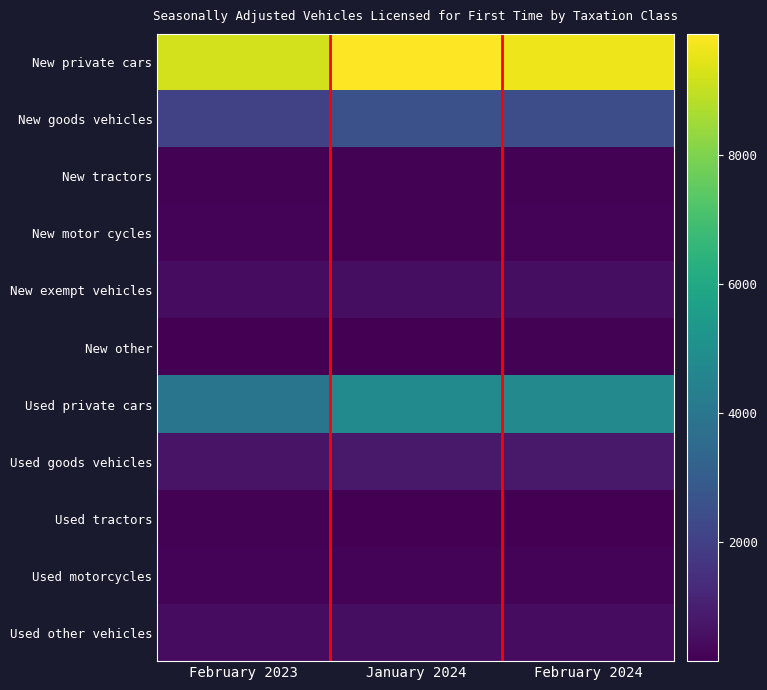

Reading left to right, list all the values displayed in this chart.

New private cars: February 2023=9218	January 2024=9879	February 2024=9635
New goods vehicles: February 2023=2042	January 2024=2565	February 2024=2433
New tractors: February 2023=196	January 2024=187	February 2024=205
New motor cycles: February 2023=237	January 2024=216	February 2024=224
New exempt vehicles: February 2023=482	January 2024=505	February 2024=522
New other: February 2023=146	January 2024=183	February 2024=204
Used private cars: February 2023=3919	January 2024=4775	February 2024=4733
Used goods vehicles: February 2023=677	January 2024=794	February 2024=808
Used tractors: February 2023=206	January 2024=177	February 2024=184
Used motorcycles: February 2023=259	January 2024=233	February 2024=244
Used other vehicles: February 2023=460	January 2024=502	February 2024=457